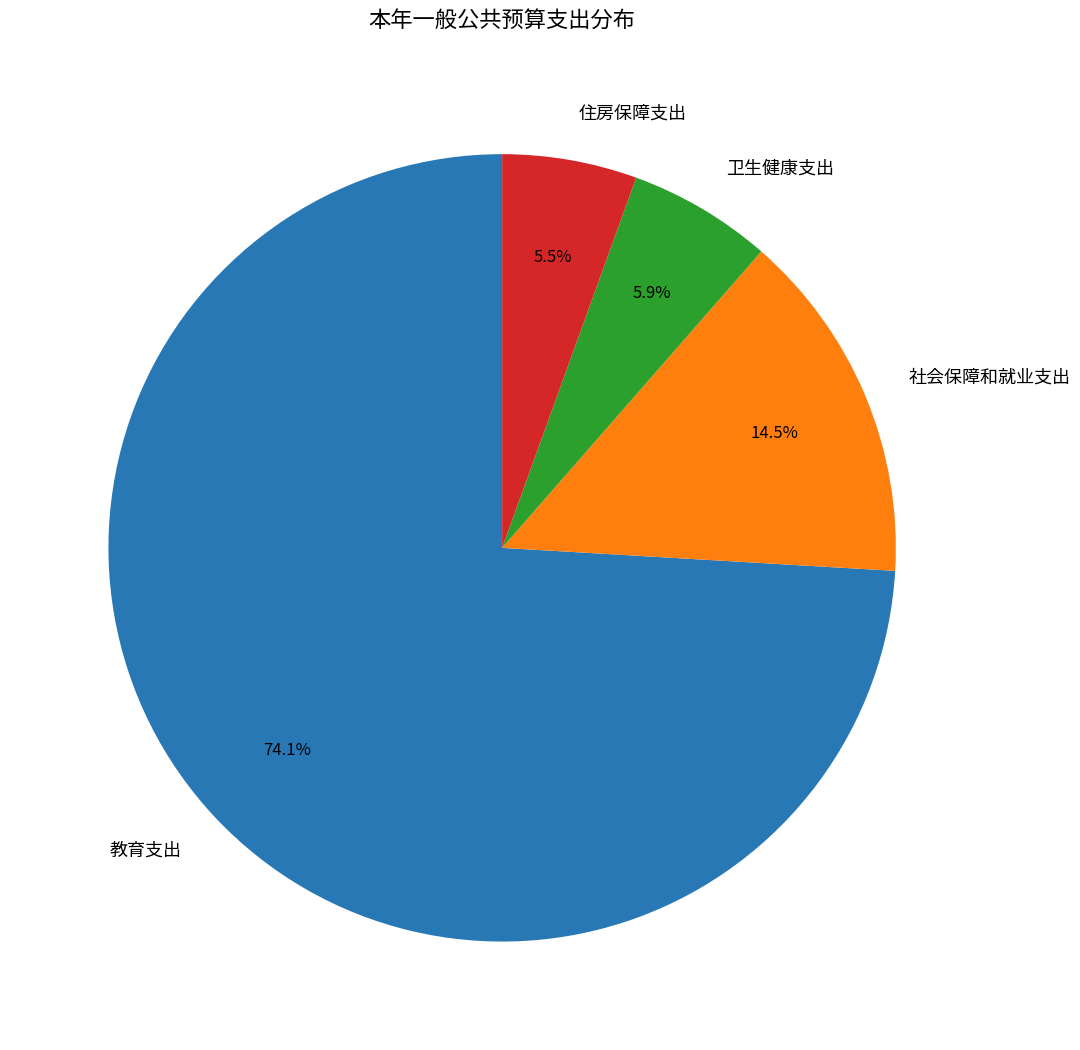

Between 社会保障和就业支出 and 卫生健康支出, which is larger?

社会保障和就业支出